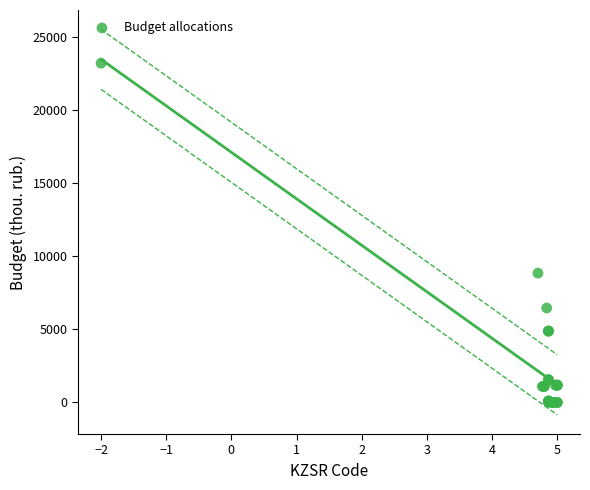

What Y value in the scatter plot is closest to 11608?

8851.8